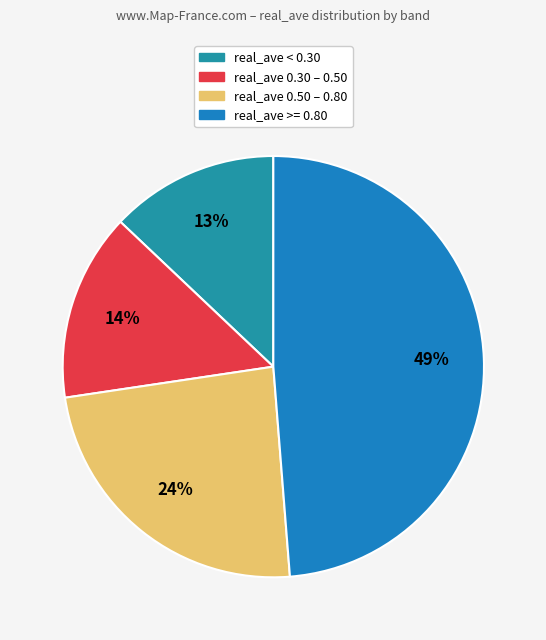

How many slices are in this pie chart?

4